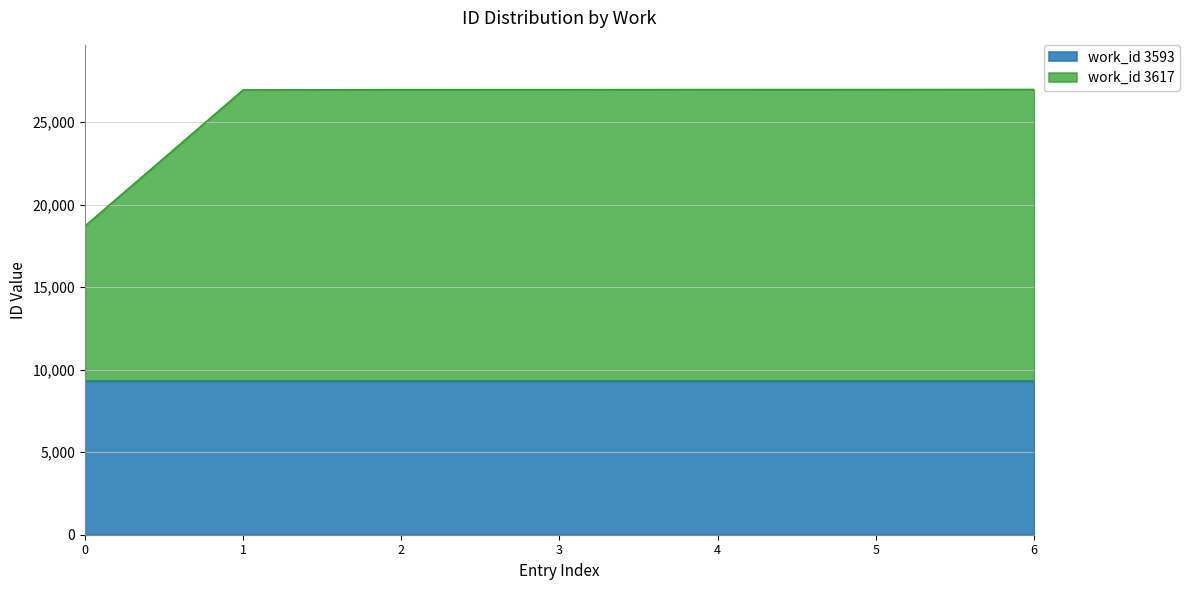

What is the approximate value at 0, to the nearest 100?

18700